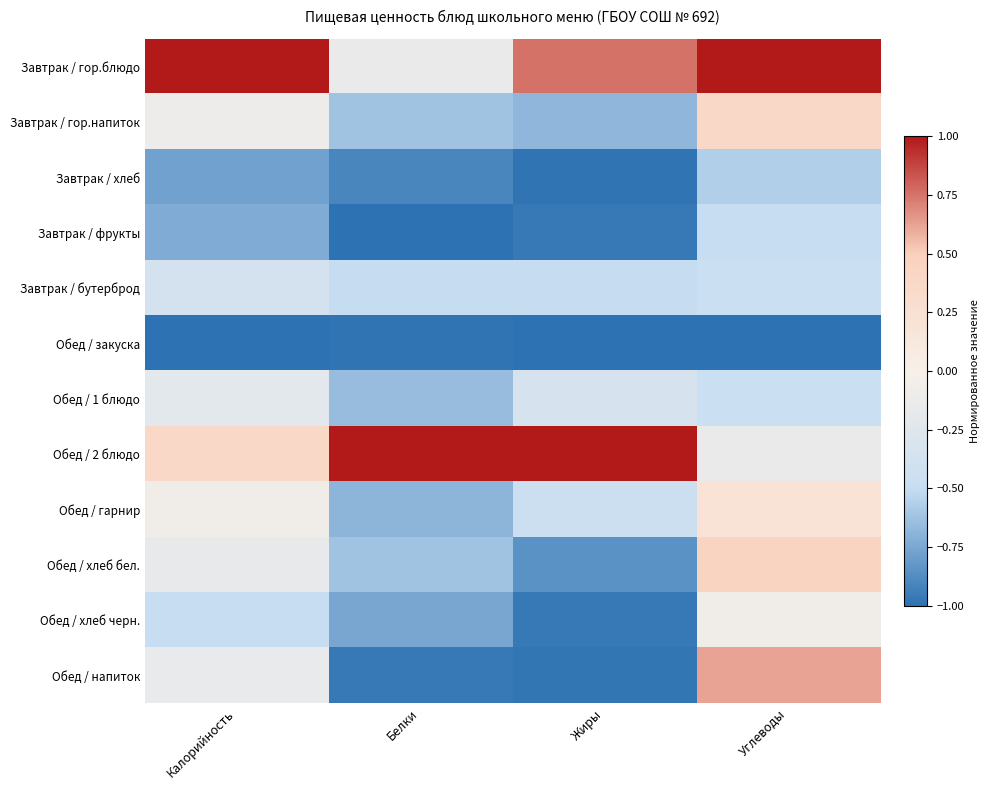

Count the number of data series in this chart.

12